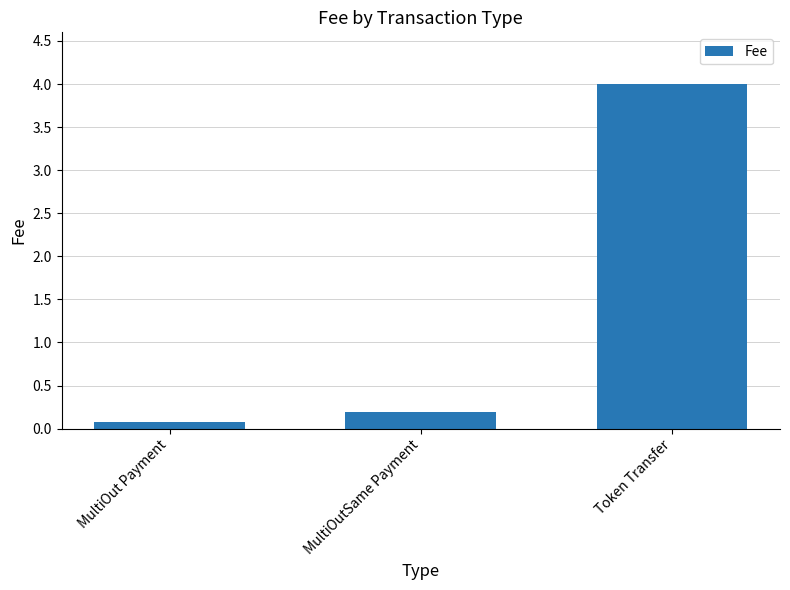

Is it true that the value at Token Transfer is 6.0?

False